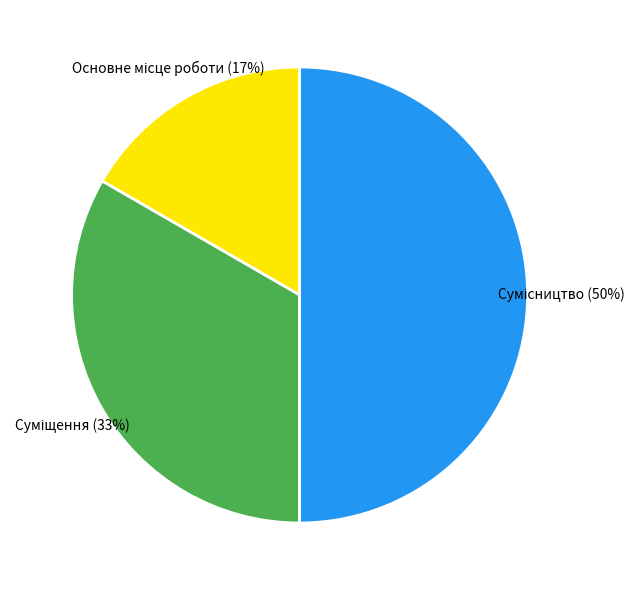

To the nearest percent, what is the average slice percentage?

33%